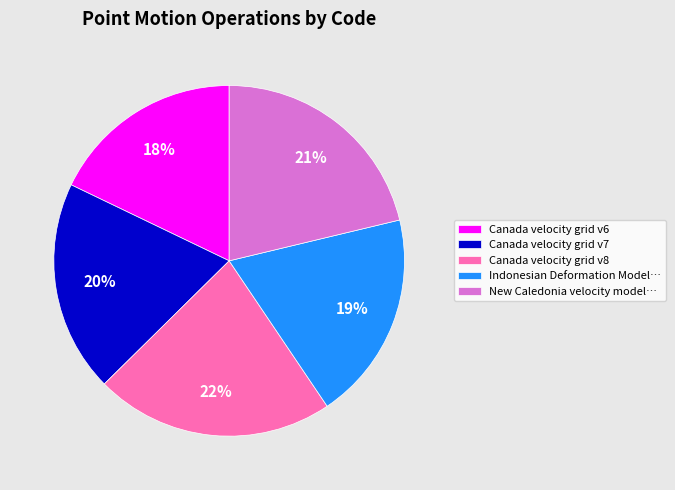

To the nearest percent, what percentage of the pie is Indonesian Deformation Model…?

19%